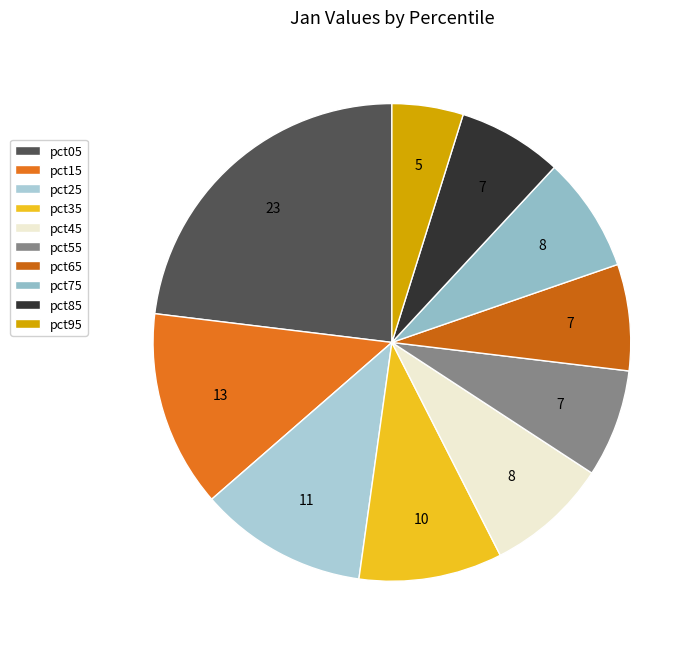

To the nearest percent, what is the combined percentage of pct85 and pct55?

14%